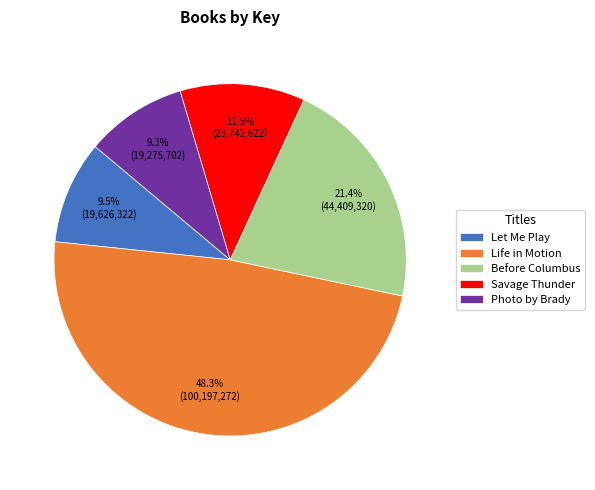

To the nearest percent, what is the combined percentage of Photo by Brady and Let Me Play?

19%